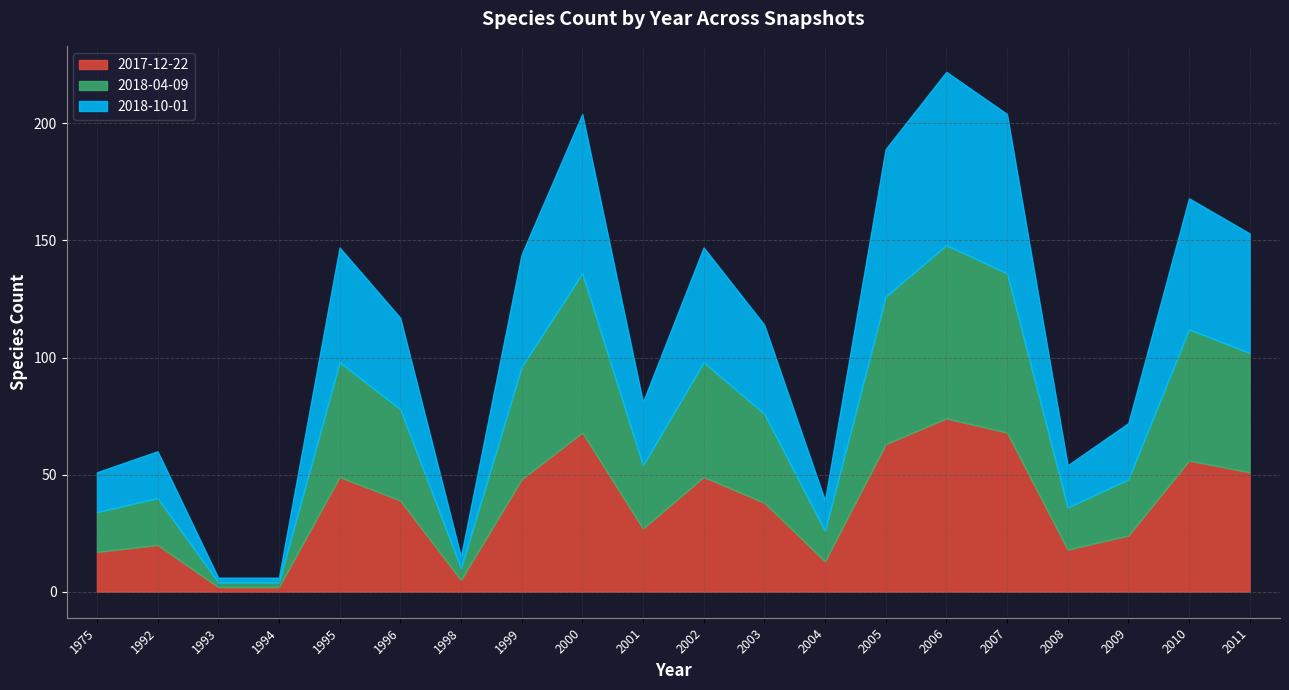

What is the value of the 2018-10-01 point at the 9th from the left?

68